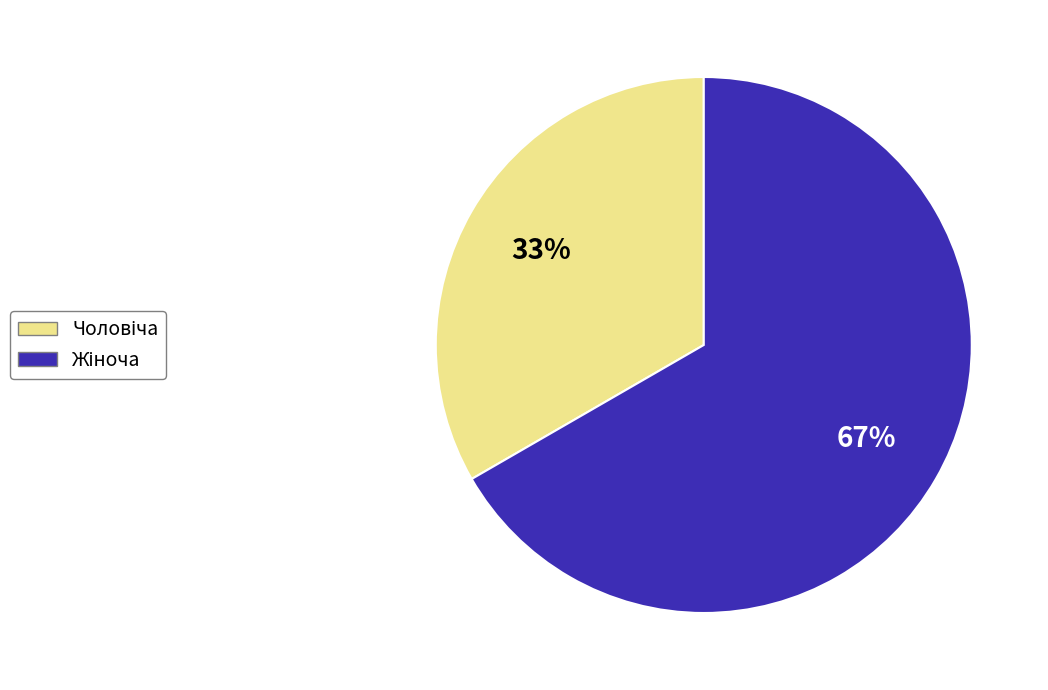

How many slices are in this pie chart?

2